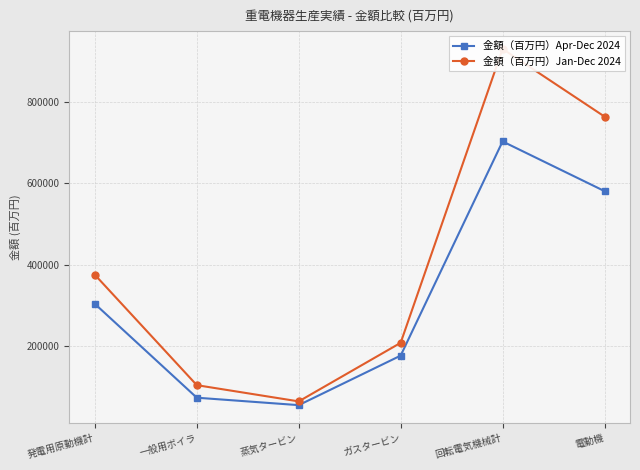

True or false: 金額（百万円）Apr-Dec 2024 and 金額（百万円）Jan-Dec 2024 intersect in this chart.

False